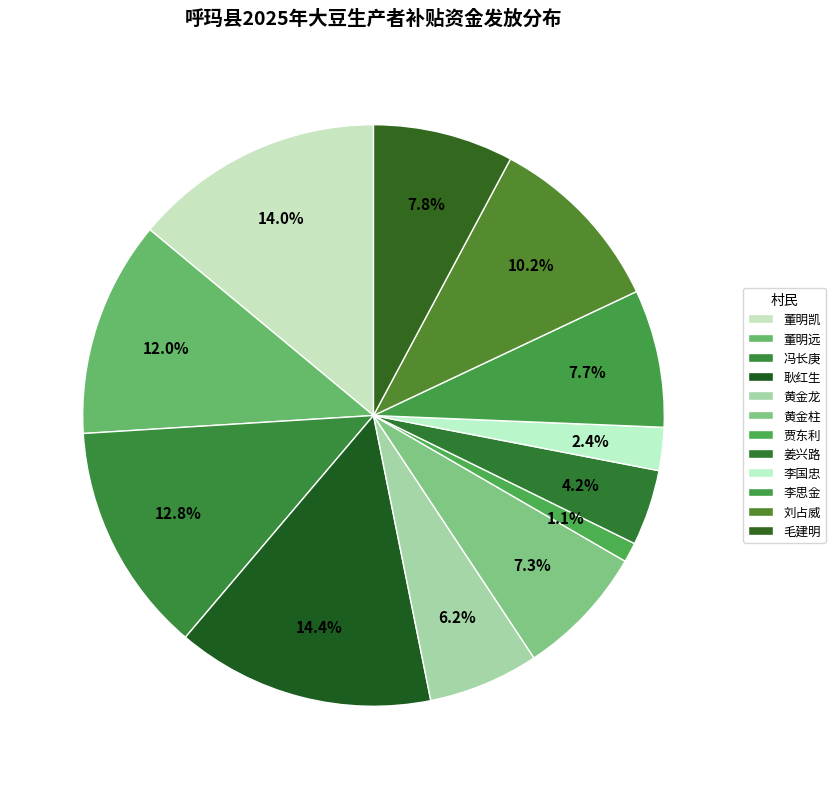

How many slices are in this pie chart?

12